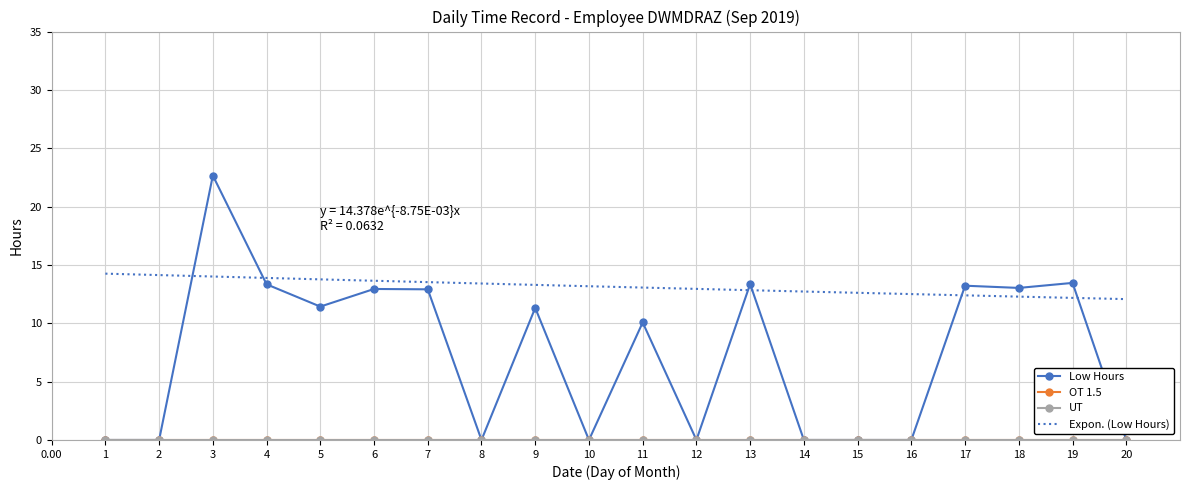

Reading right to left, list all the values displayed in this chart.

Low Hours: 20=0.0	19=13.5	18=13.0	17=13.2	16=0.0	15=0.0	14=0.0	13=13.4	12=0.0	11=10.1	10=0.0	9=11.3	8=0.0	7=12.9	6=12.9	5=11.4	4=13.3	3=22.7	2=0.0	1=0.0
OT 1.5: 20=0.0	19=0.0	18=0.0	17=0.0	16=0.0	15=0.0	14=0.0	13=0.0	12=0.0	11=0.0	10=0.0	9=0.0	8=0.0	7=0.0	6=0.0	5=0.0	4=0.0	3=0.0	2=0.0	1=0.0
UT: 20=0.0	19=0.0	18=0.0	17=0.0	16=0.0	15=0.0	14=0.0	13=0.0	12=0.0	11=0.0	10=0.0	9=0.0	8=0.0	7=0.0	6=0.0	5=0.0	4=0.0	3=0.0	2=0.0	1=0.0